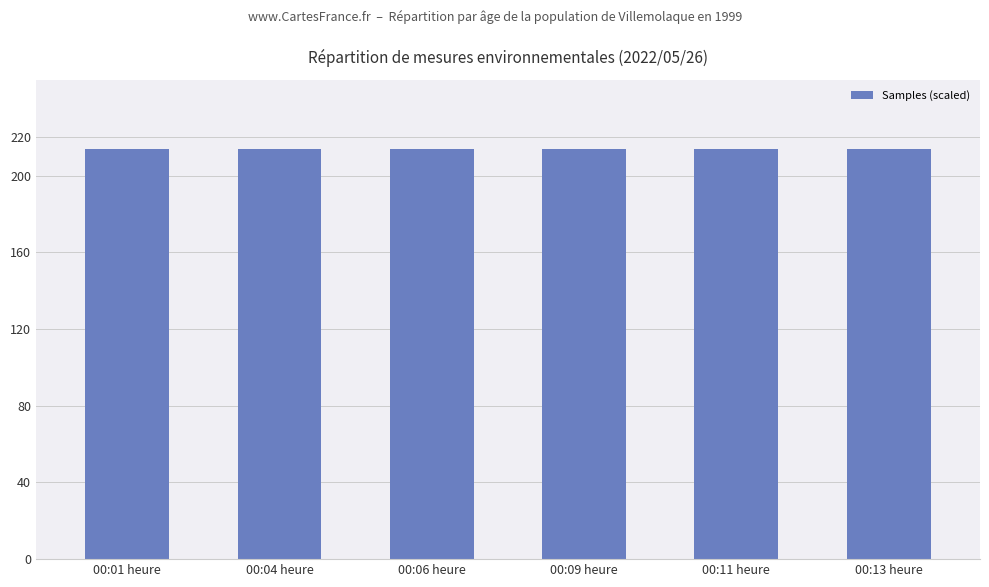

Approximately how many times larger is the value at 00:09 heure compared to 00:06 heure?

1.0